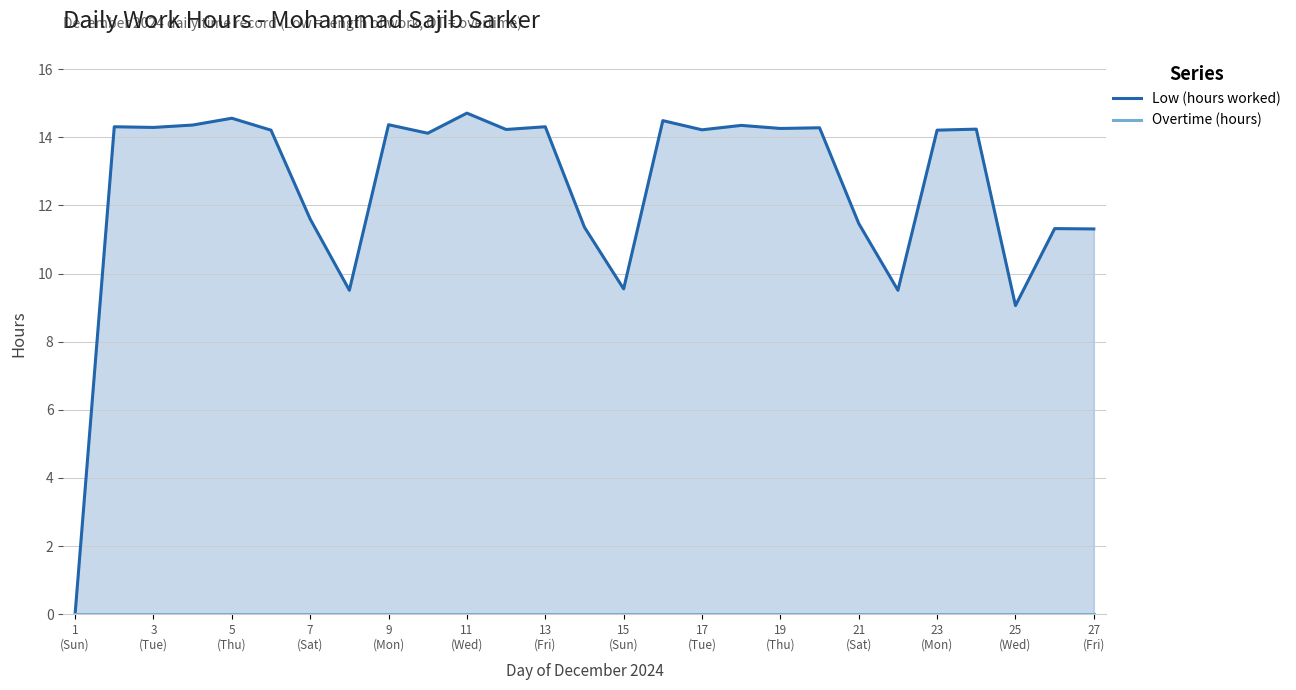

The value of Low (hours worked) at 3
(Tue) is 14.3. True or false?

True